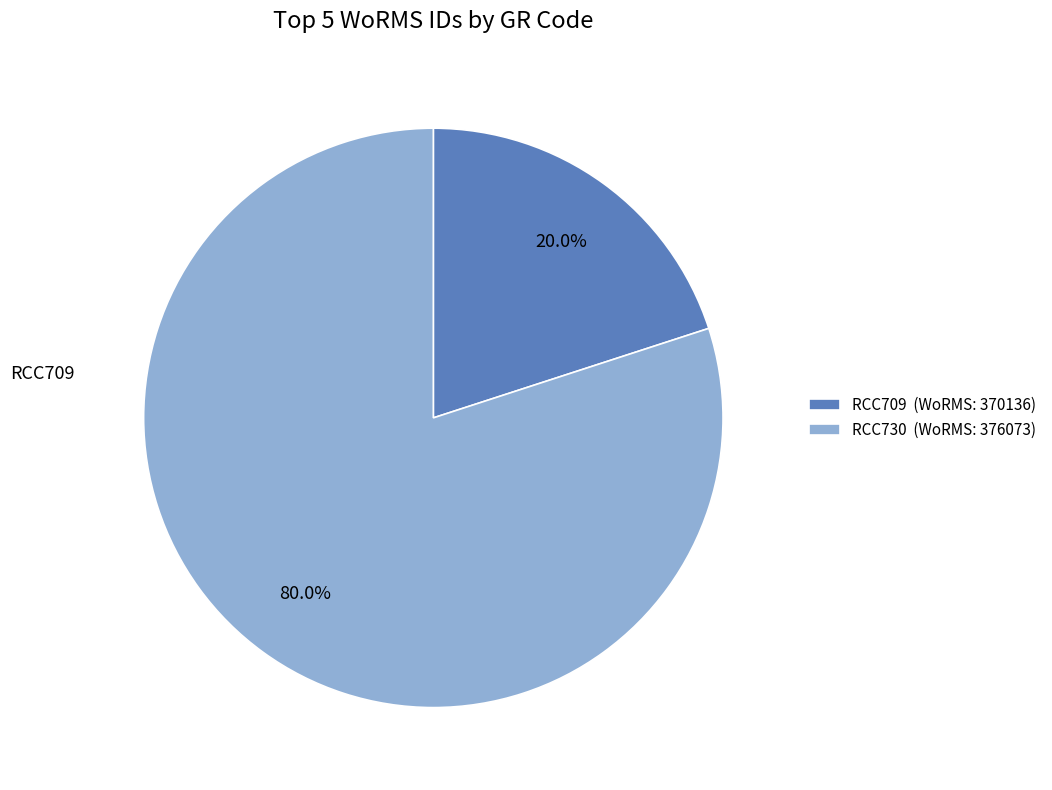

Is there any slice that represents more than half of the pie?

Yes